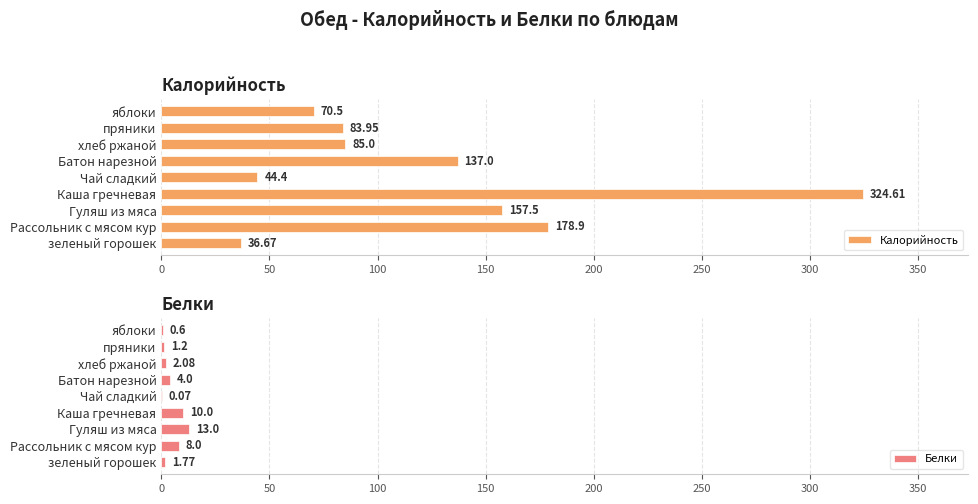

Does the chart contain stacked bars?

No